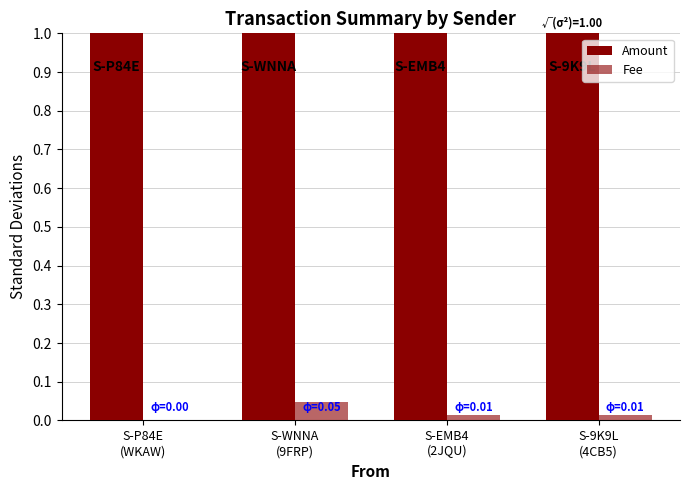

Which series has the largest total across all categories?

Amount